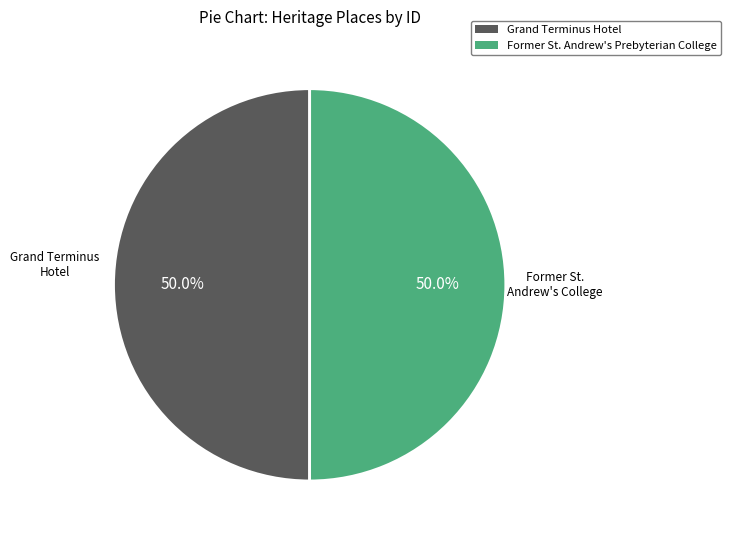

What percentage is NOT represented by Grand Terminus Hotel?

50.0%